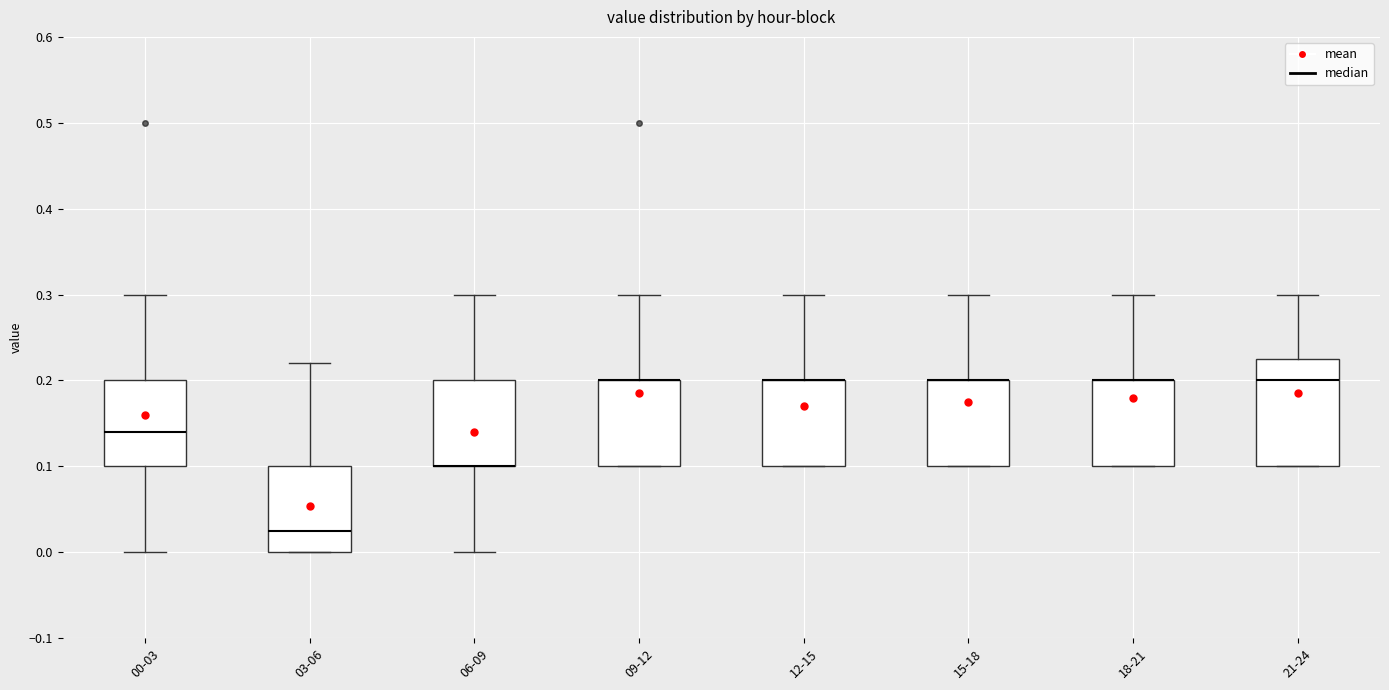

Which box is the tallest, from its lower edge to its upper edge?

21-24